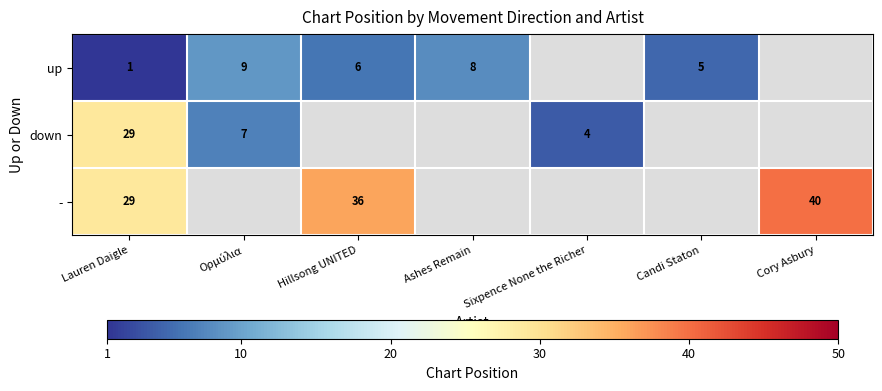

Between Cory Asbury and Ορμύλια, which is larger?

Cory Asbury